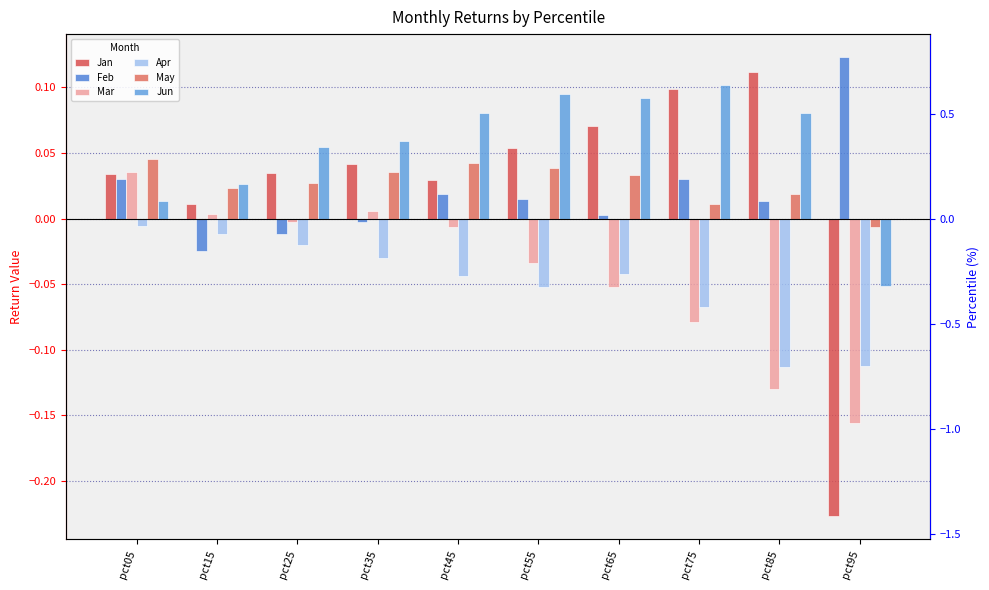

What is the difference between the Apr values at pct85 and pct45?

0.1